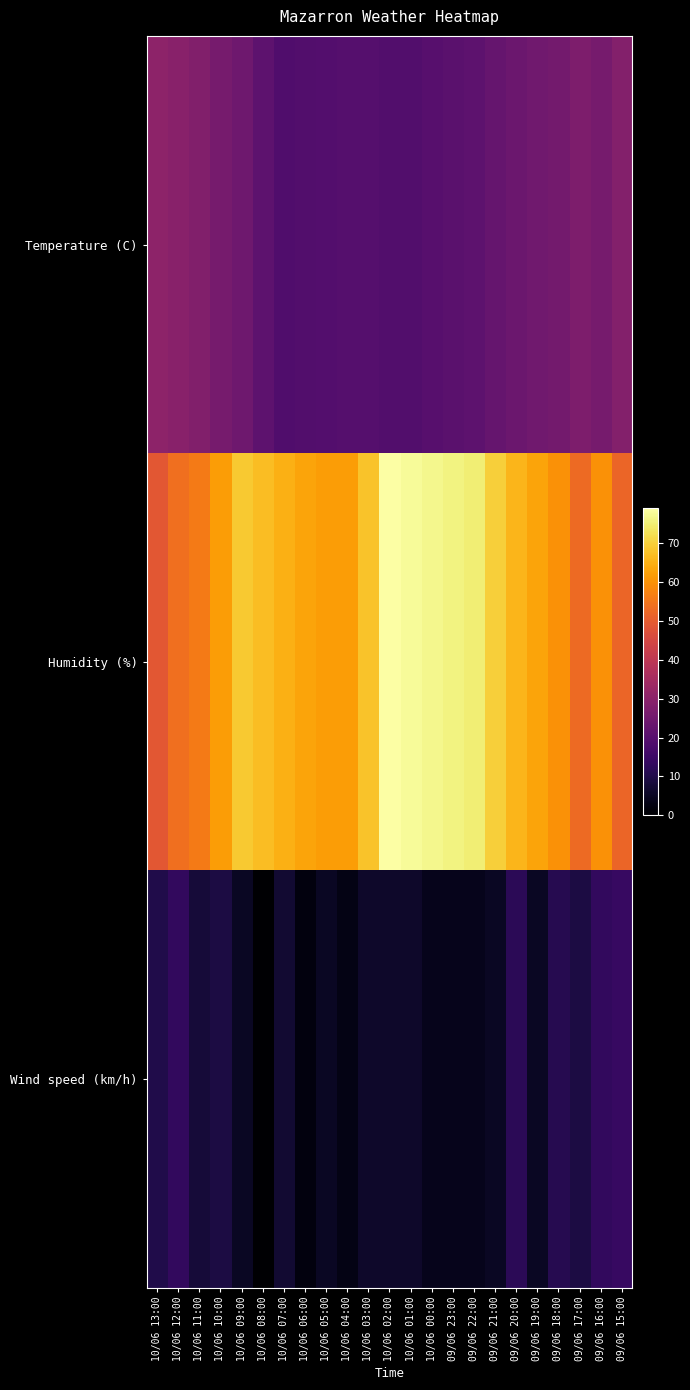

Rank the series at 09/06 21:00 from lowest to highest value.

Wind speed (km/h), Temperature (C), Humidity (%)